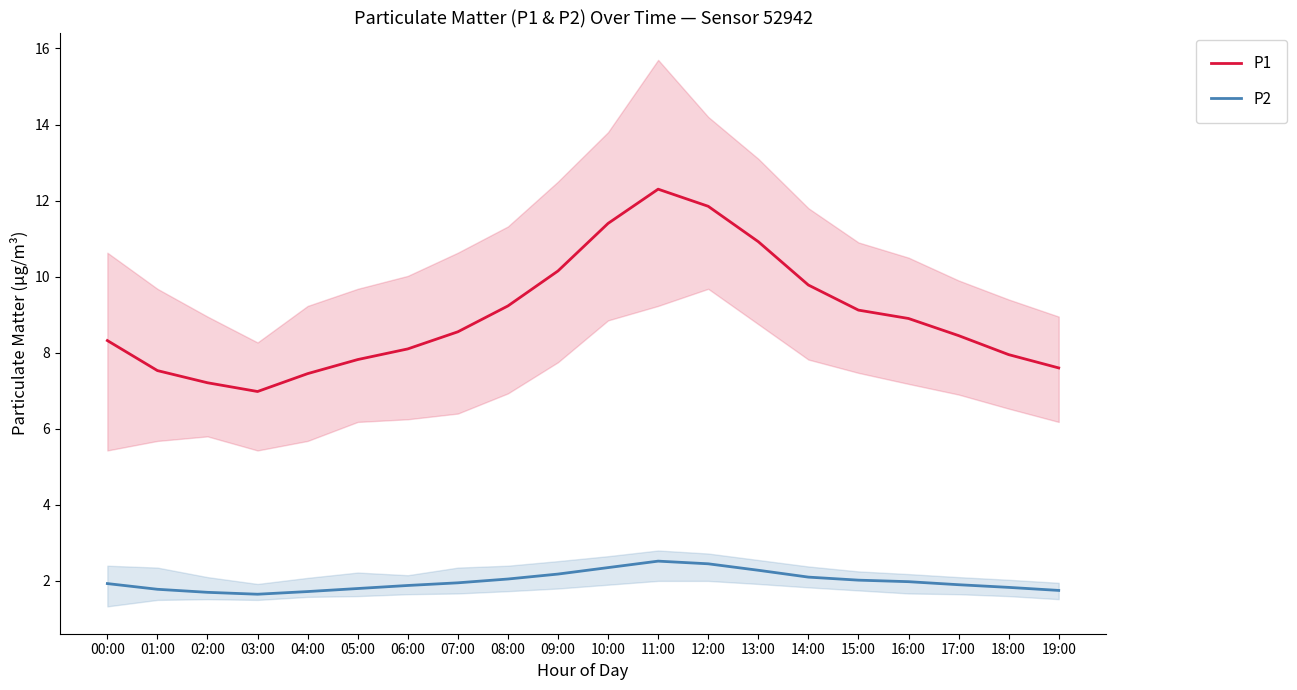

What is the sum of all P1 values?

179.6